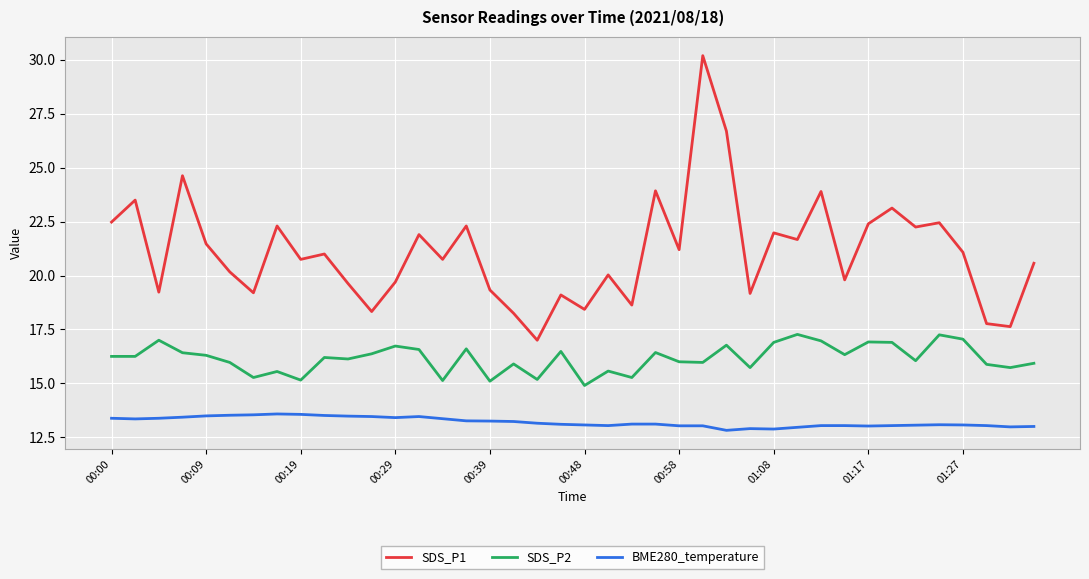

Which series has the largest total across all categories?

SDS_P1